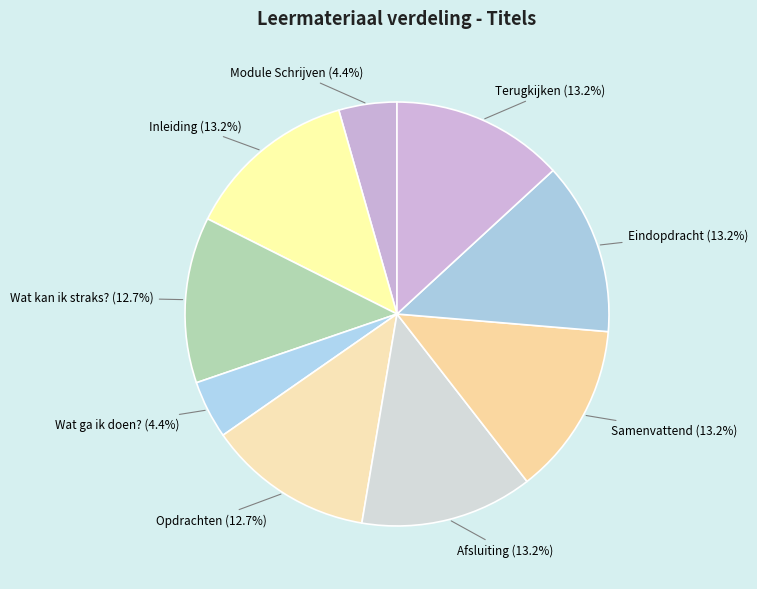

What percentage is the Samenvattend slice, to the nearest percent?

13%